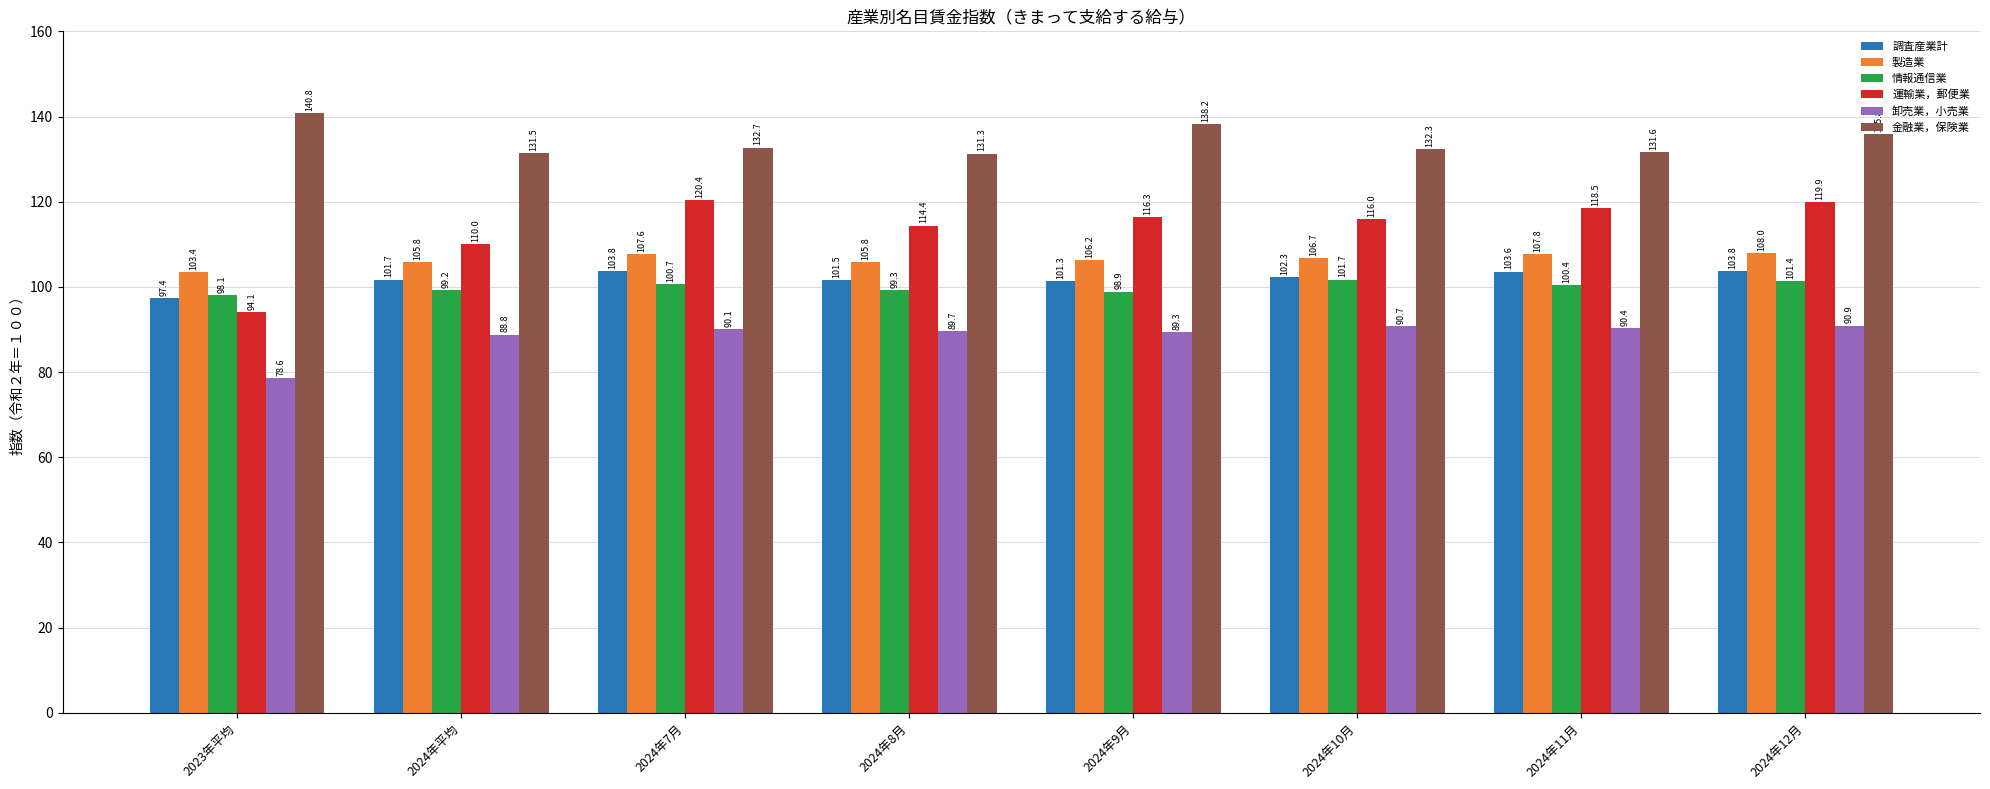

How many groups of bars are there?

8